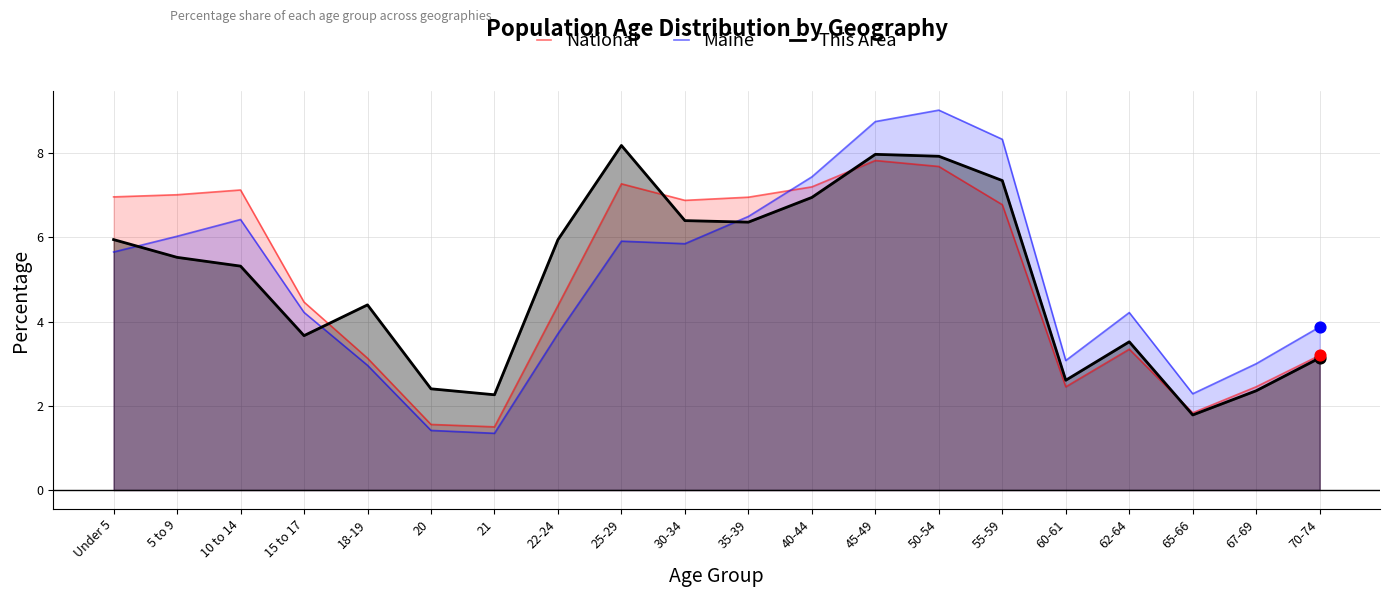

Which series has the largest total across all categories?

National